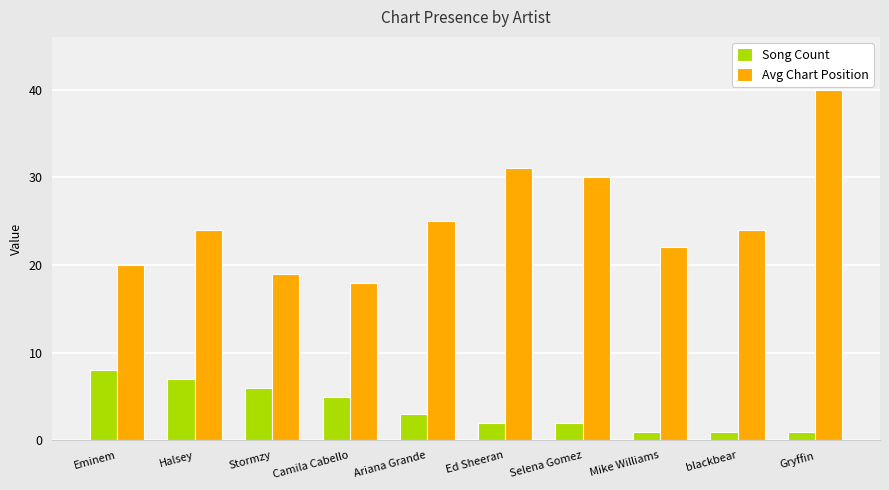

True or false: Avg Chart Position has a value of 33 at Halsey.

False